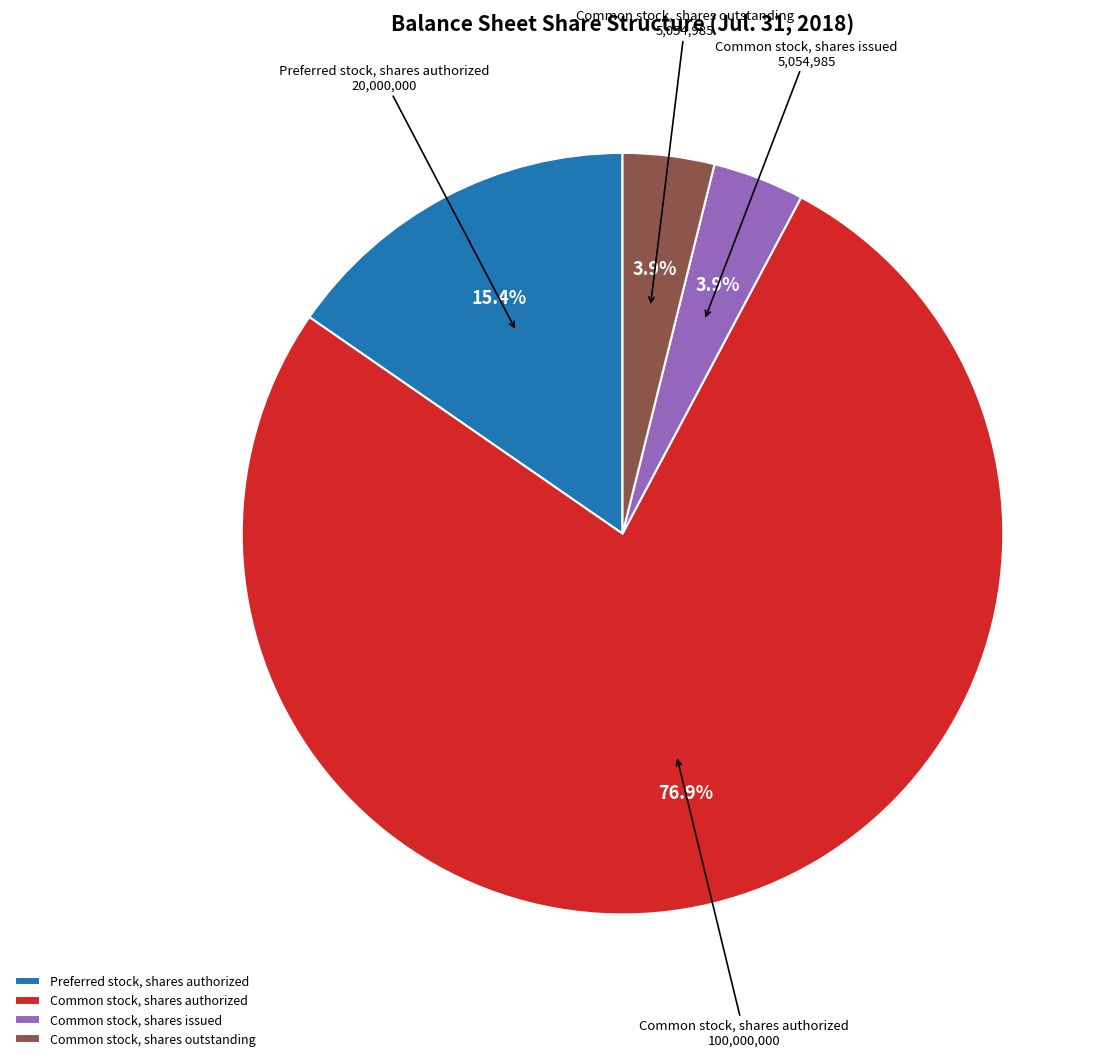

Which category has the biggest portion of the pie?

Common stock, shares authorized